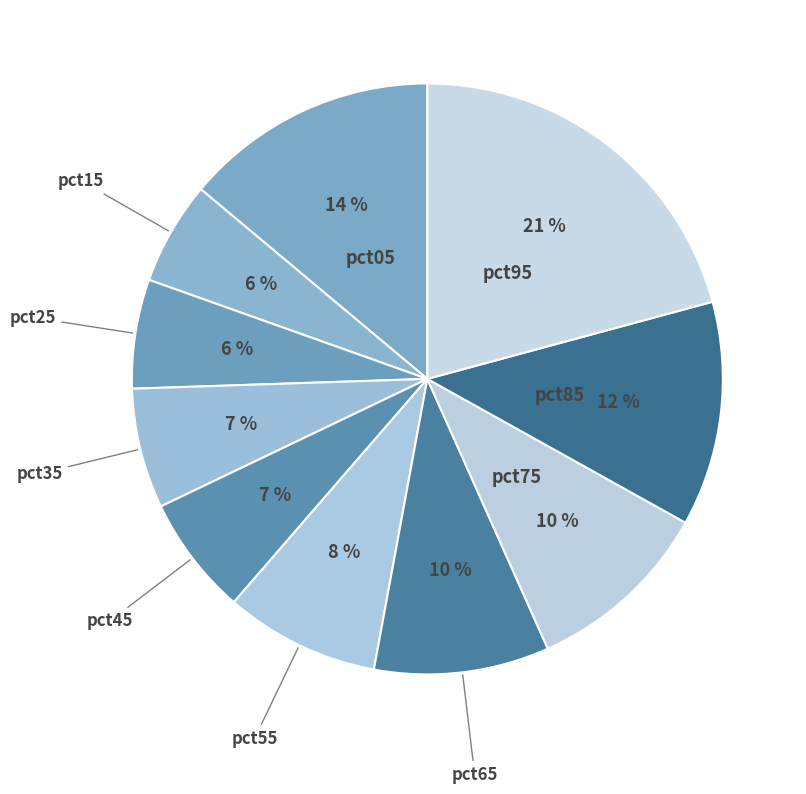

True or false: pct45 accounts for 7% of the total.

True